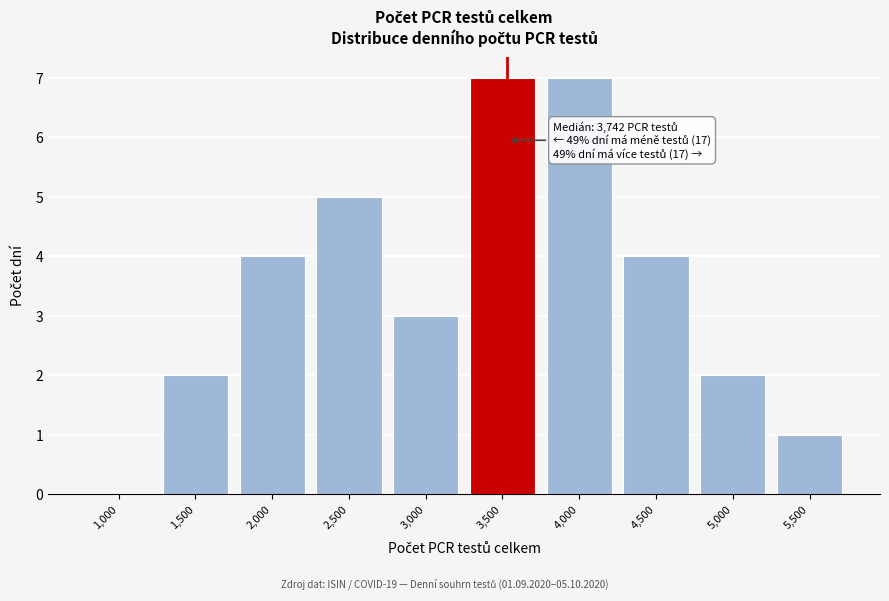

Reading left to right, what are all the values shown in this chart?

1,000=0	1,500=2	2,000=4	2,500=5	3,000=3	3,500=7	4,000=7	4,500=4	5,000=2	5,500=1